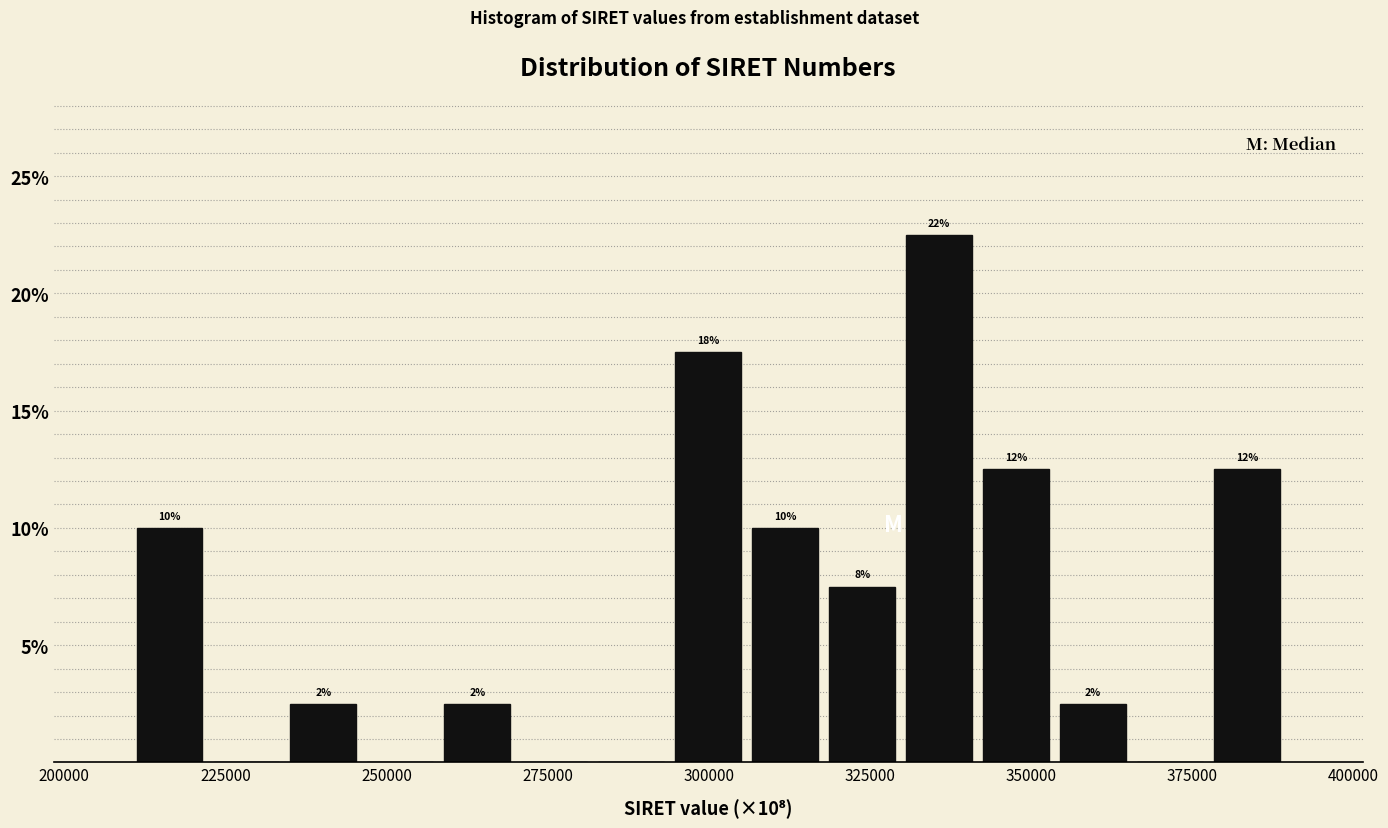

Read against the x-axis, roughly where is the centre of the tallest bar?

335000